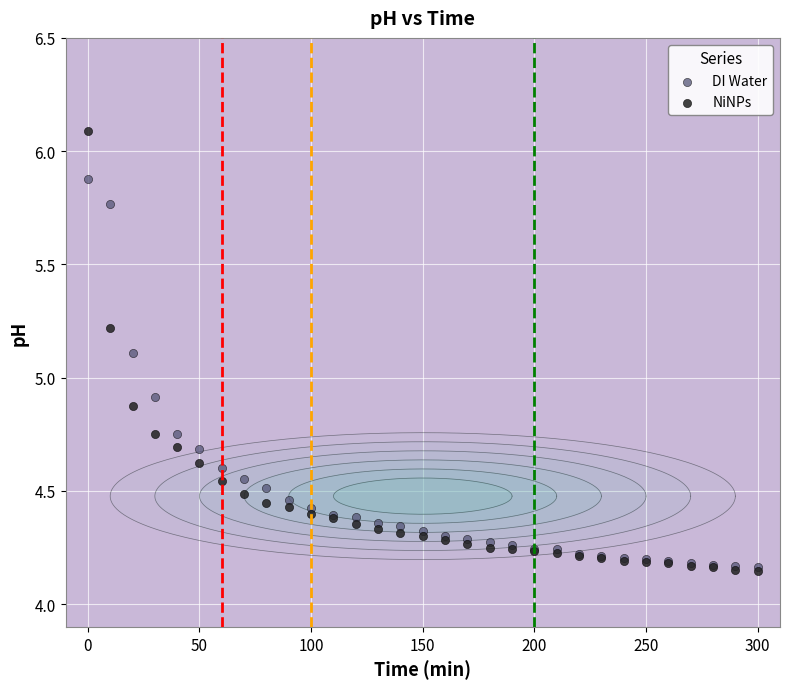

Which series has the largest Y range (max minus min)?

NiNPs